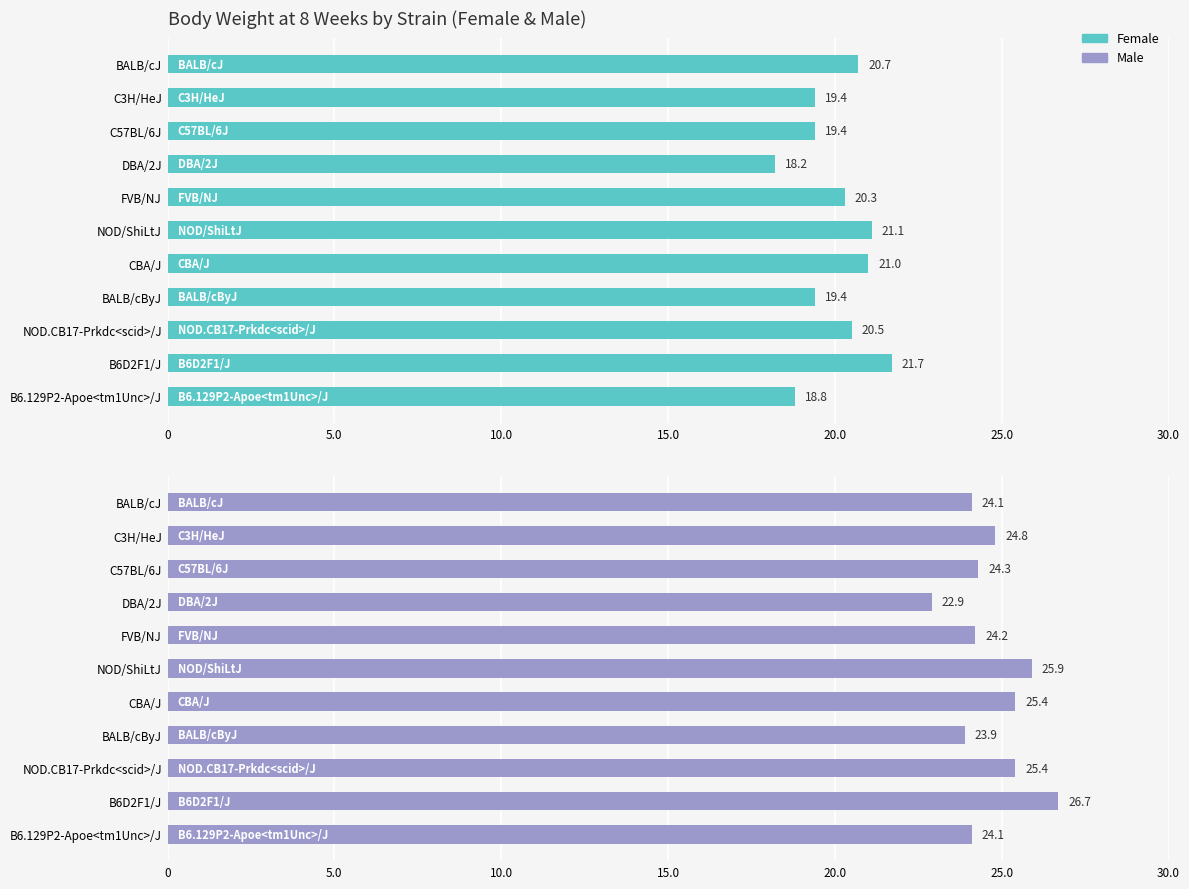

At which category is the sum across all series the highest?

9